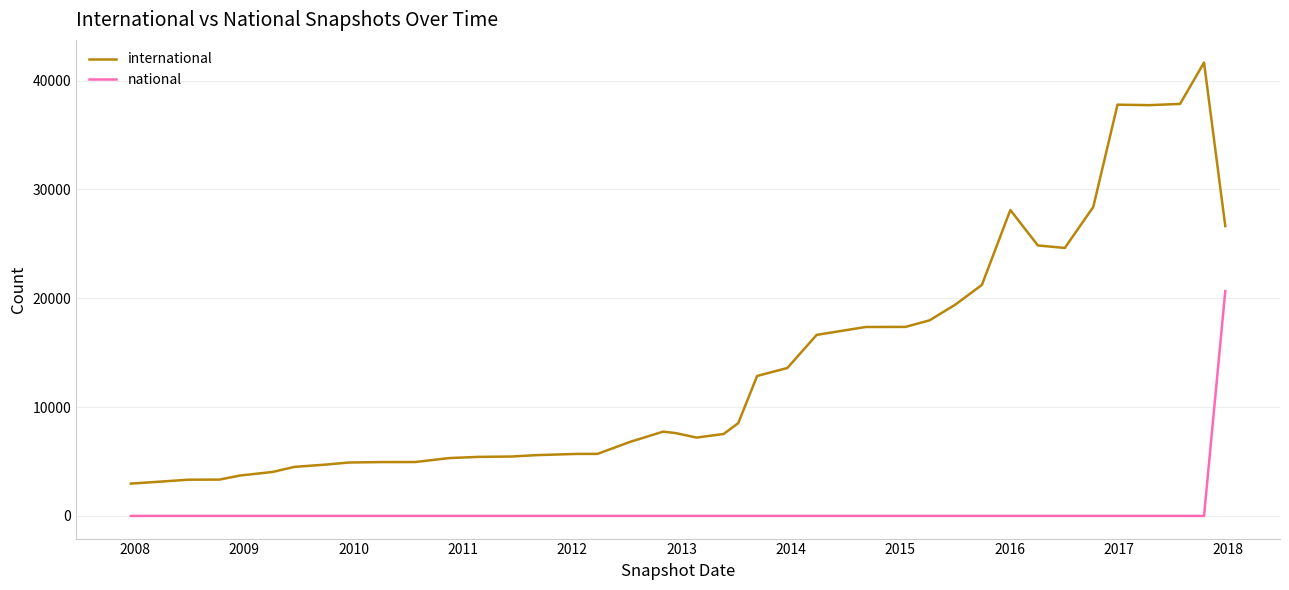

What is the average value of the national series?

517